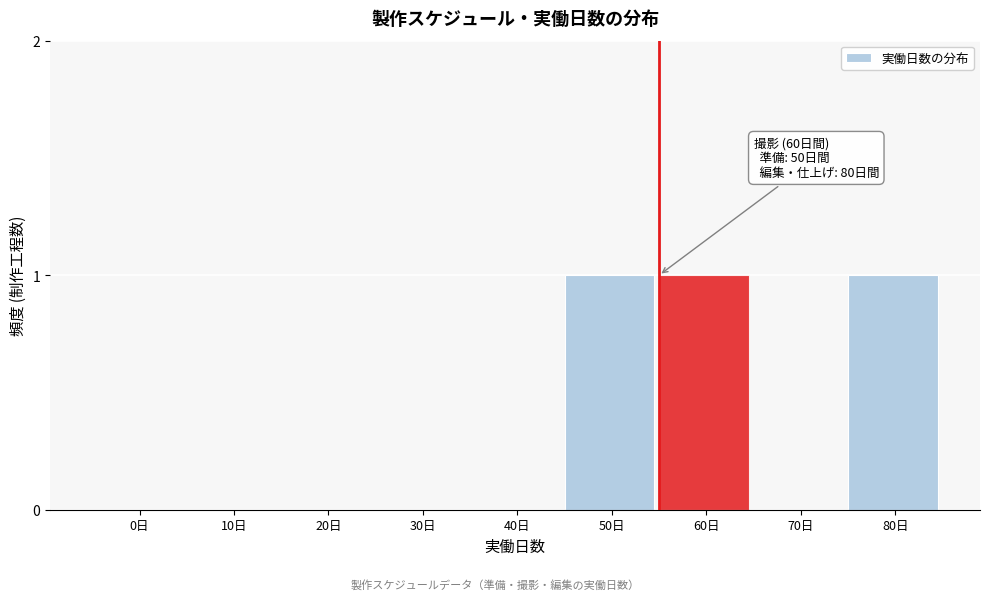

Reading left to right, extract all data points from this chart.

0日=0	10日=0	20日=0	30日=0	40日=0	50日=1	60日=1	70日=0	80日=1